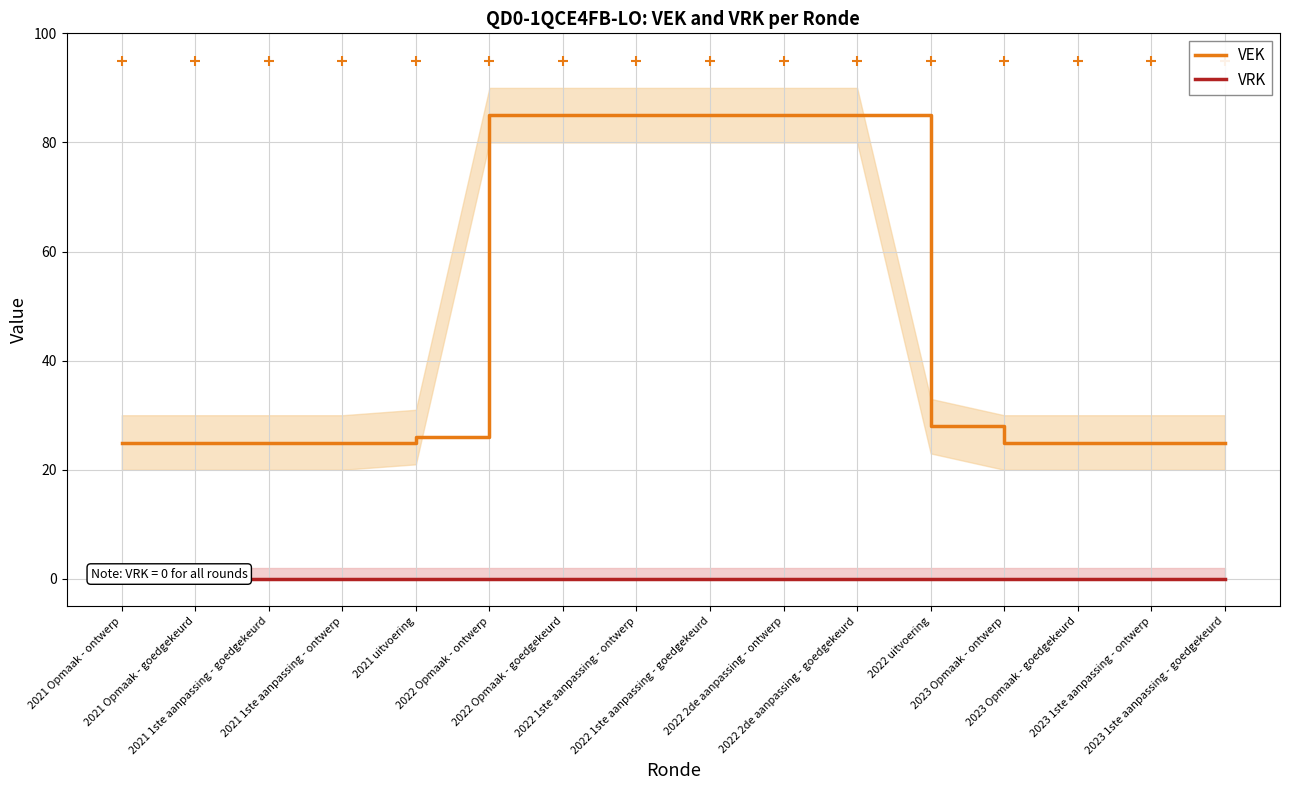

Is the value of VRK at 2021 Opmaak - goedgekeurd greater than the value of VEK at 2022 Opmaak - ontwerp?

No